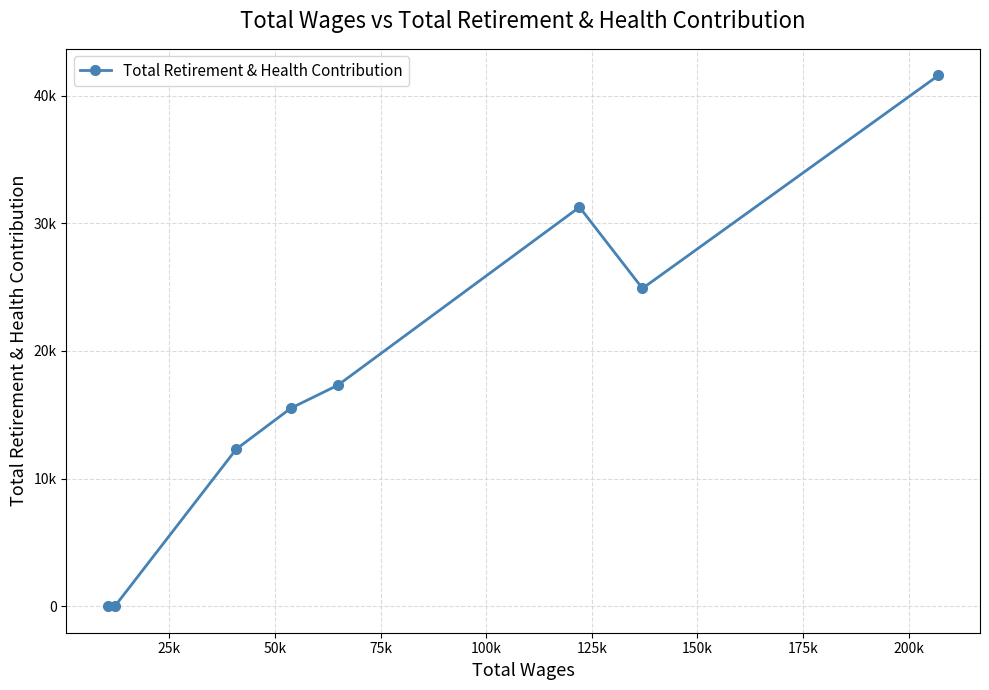

Does the chart display data point markers on the line(s)?

Yes